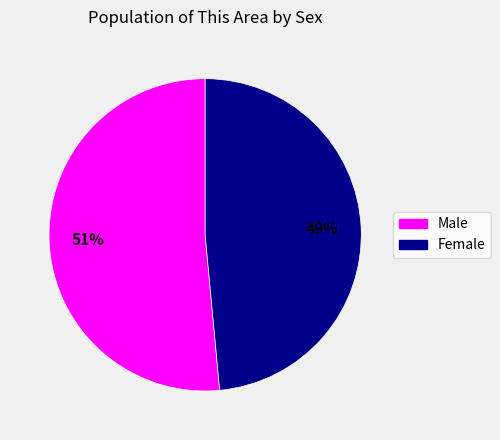

Which category has the biggest portion of the pie?

Male